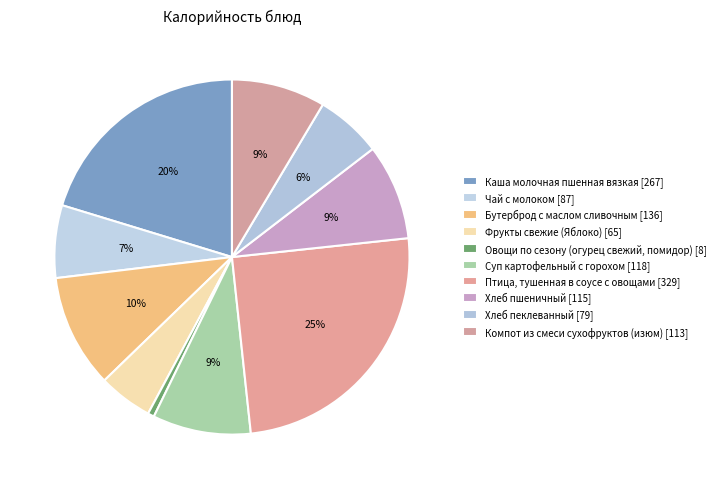

How many segments does this pie chart have?

10